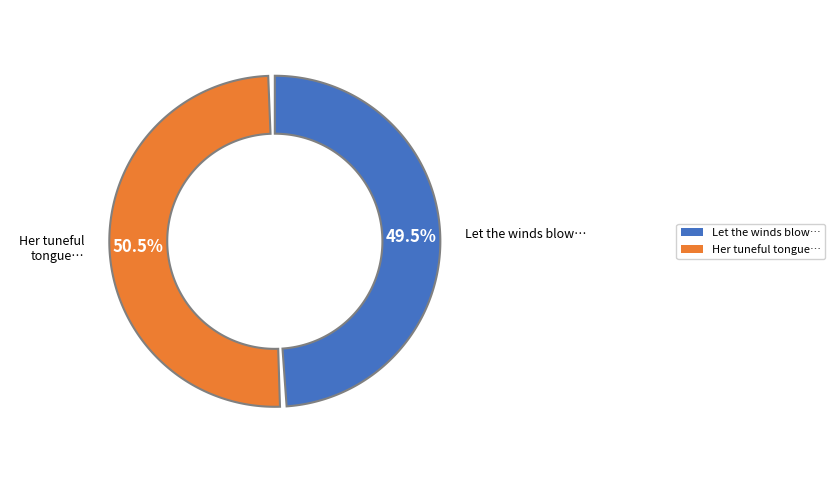

What is the ratio of the value at Her tuneful tongue with eloquence to the value at Let the winds blow, and billows roll?

1.0